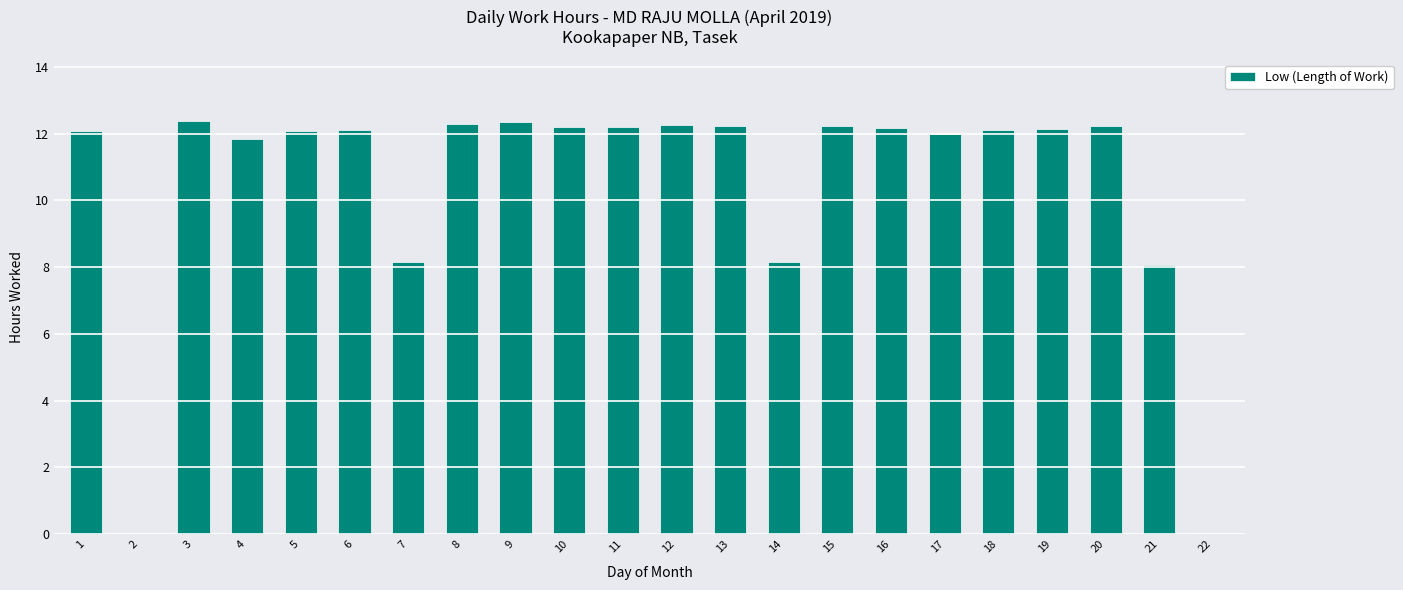

True or false: the data shows 7.1 at 6.

False